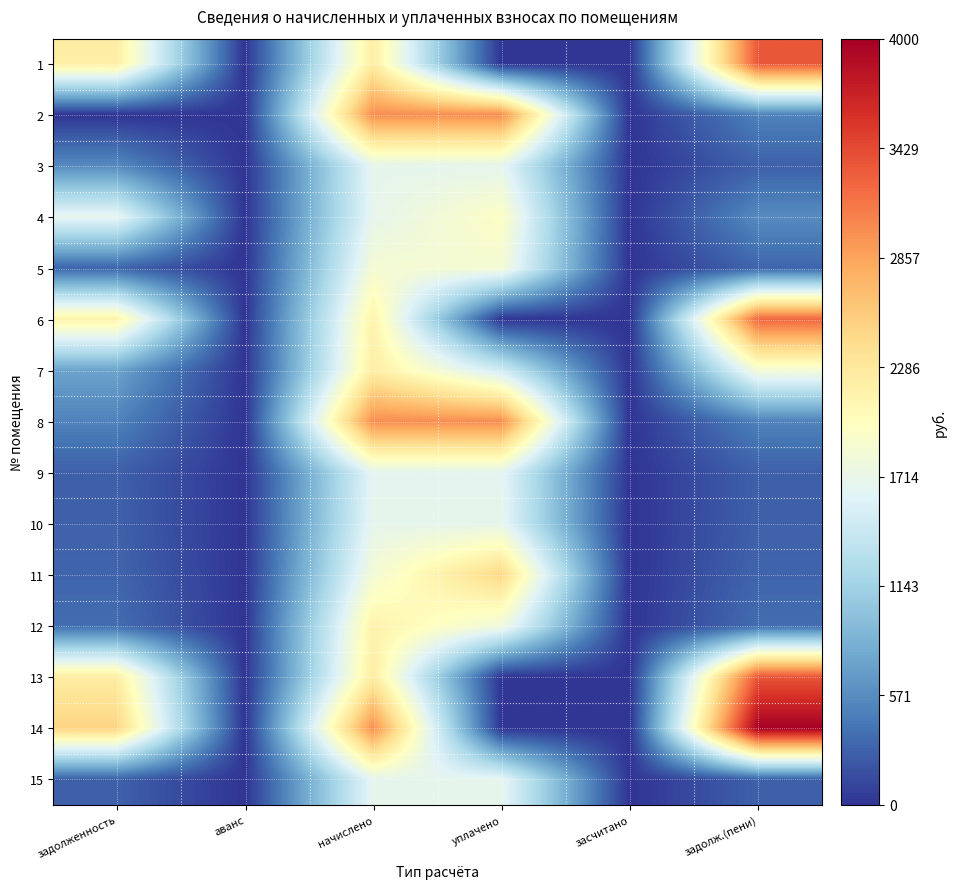

How many categories are shown in the chart?

6